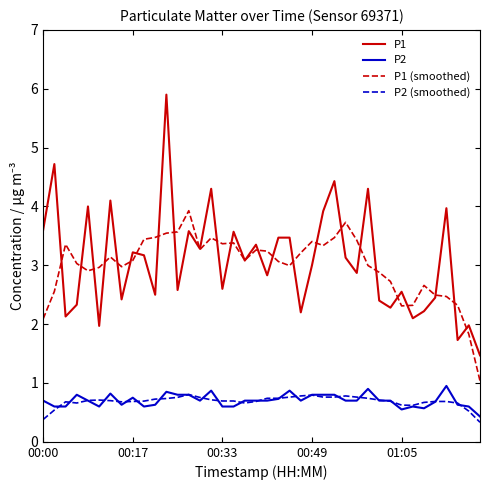

Which series has the widest spread of values?

P1